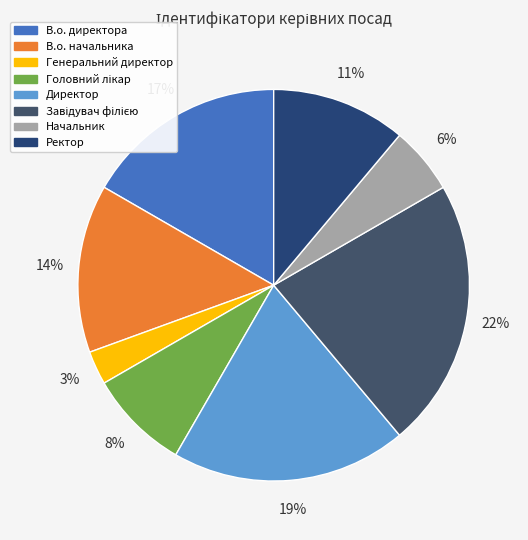

What percentage do Генеральний директор and Головний лікар together represent?

11.1%